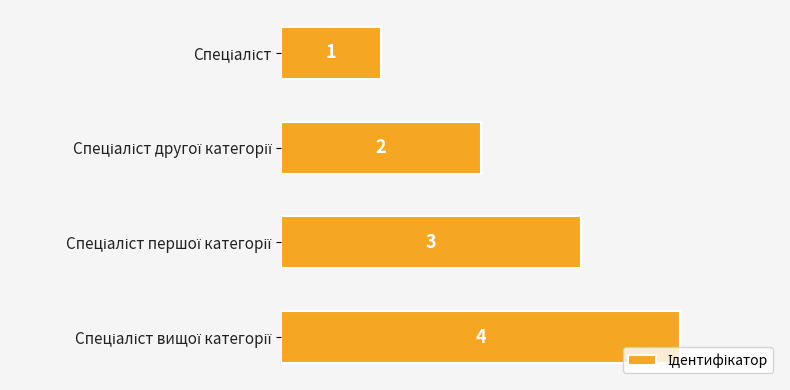

How many data points are less than 3?

2